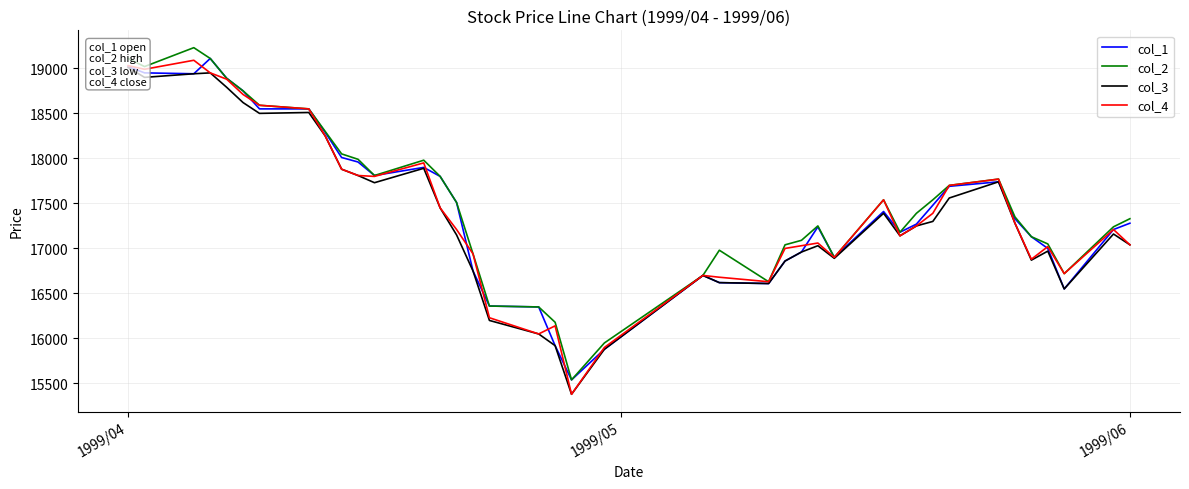

What is the minimum value for col_2?

15540